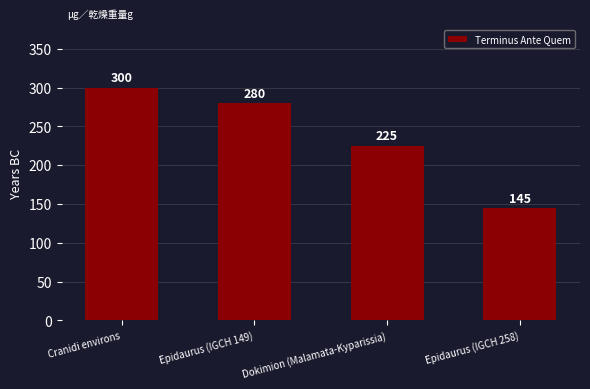

Rank the categories by value from highest to lowest.

Cranidi environs, Epidaurus (IGCH 149), Dokimion (Malamata-Kyparissia), Epidaurus (IGCH 258)